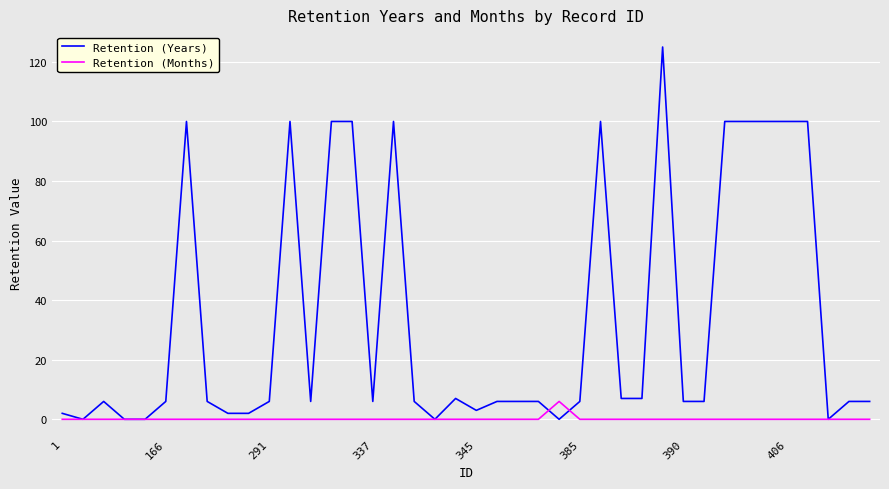

Rank the series by their maximum value, from lowest to highest.

Retention (Months), Retention (Years)